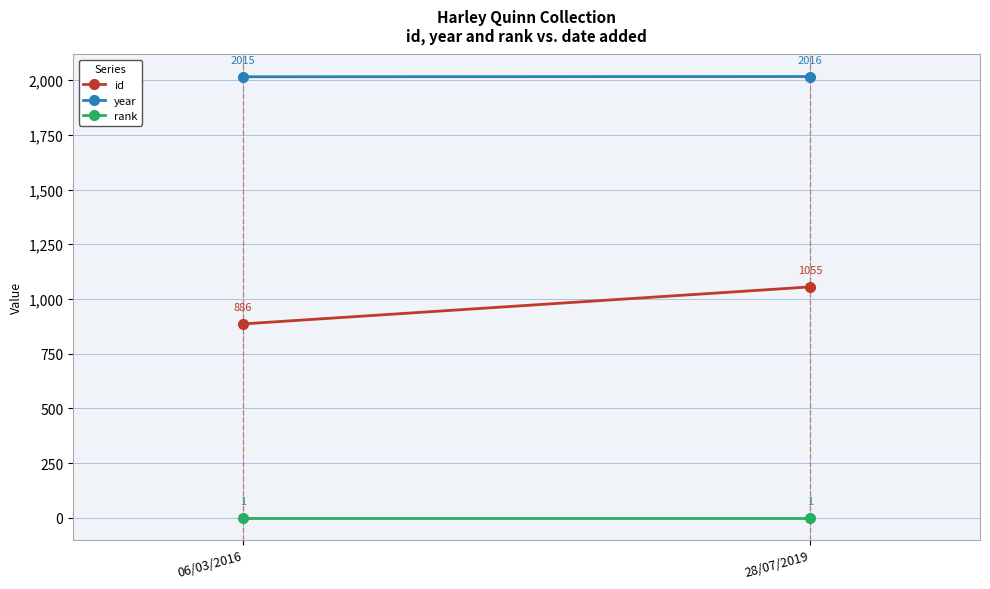

What is the highest value of the rank series?

1